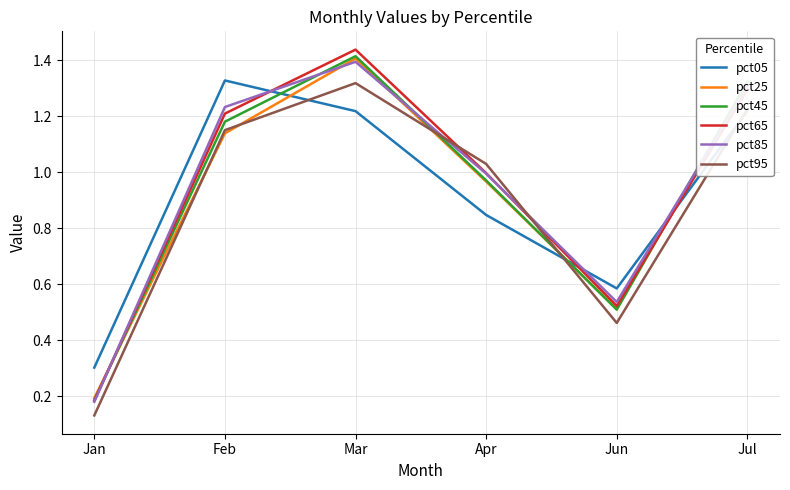

Between which two adjacent categories do pct05 and pct65 first intersect?

Feb and Mar